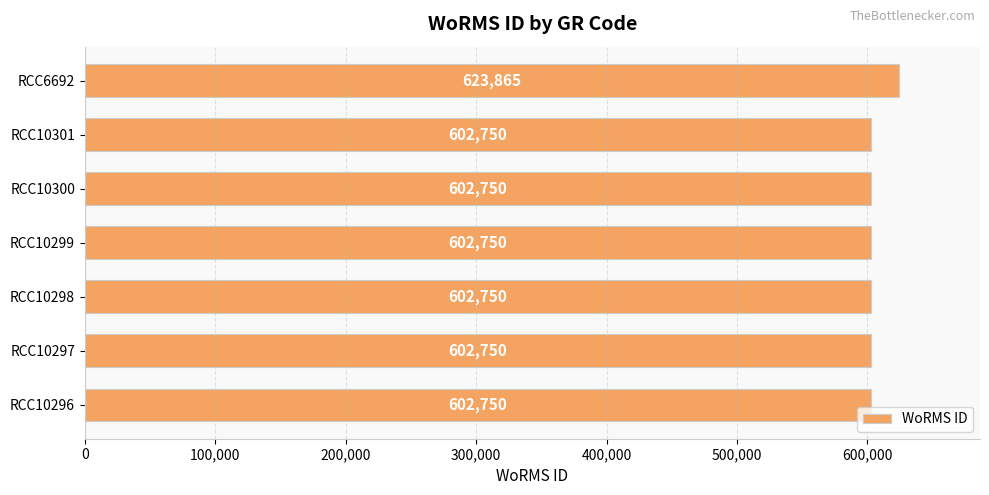

Is it true that the value at RCC10297 is 602750?

True